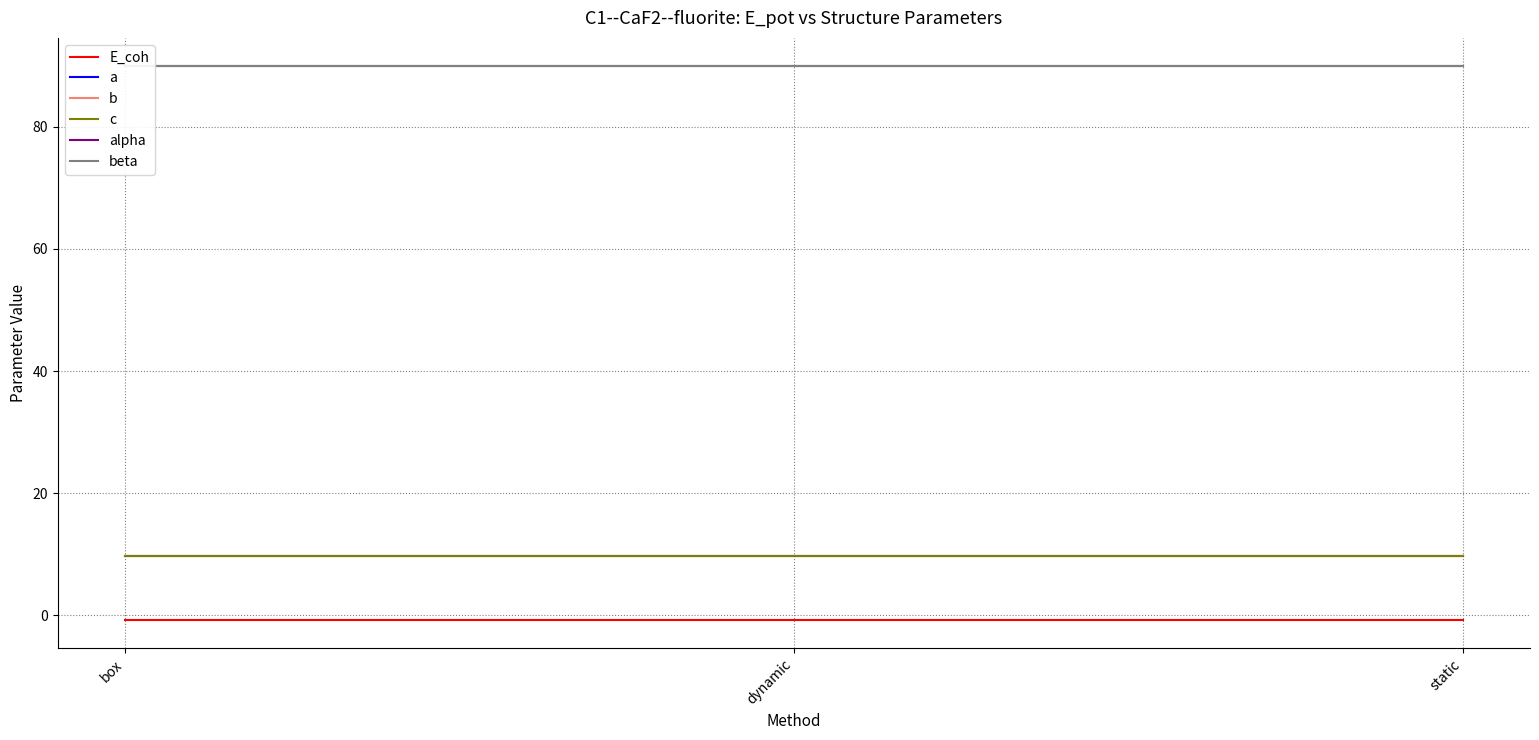

What are all the series names shown in the legend?

E_coh, a, b, c, alpha, beta